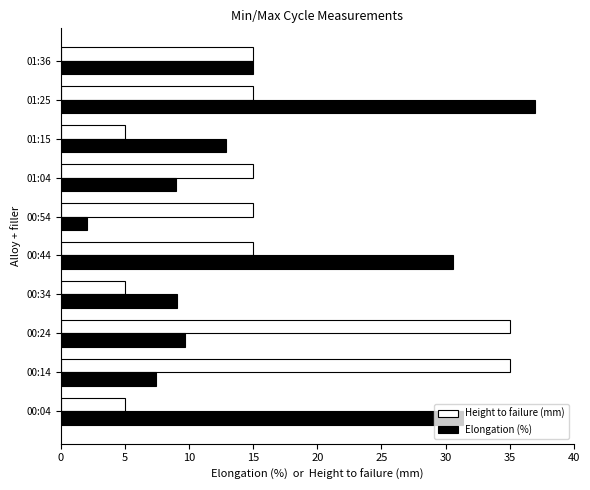

What are all the series names shown in the legend?

Height to failure (mm), Elongation (%)